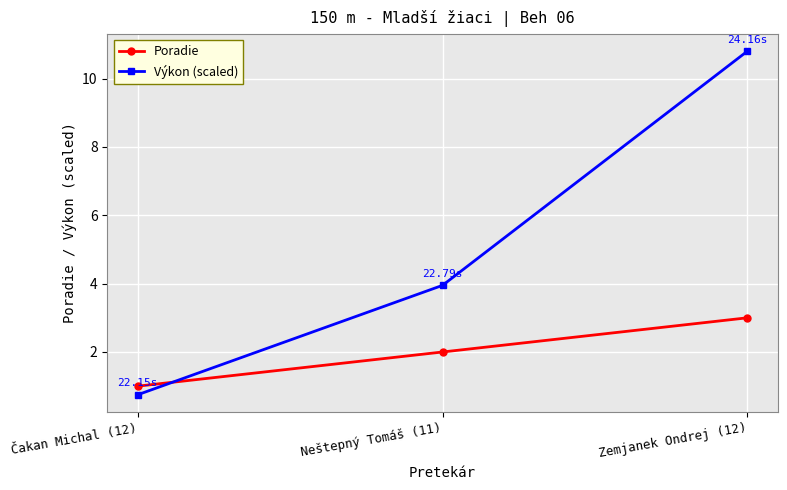

Is the value of Poradie at Čakan Michal (12) greater than the value of Výkon (scaled) at Čakan Michal (12)?

Yes